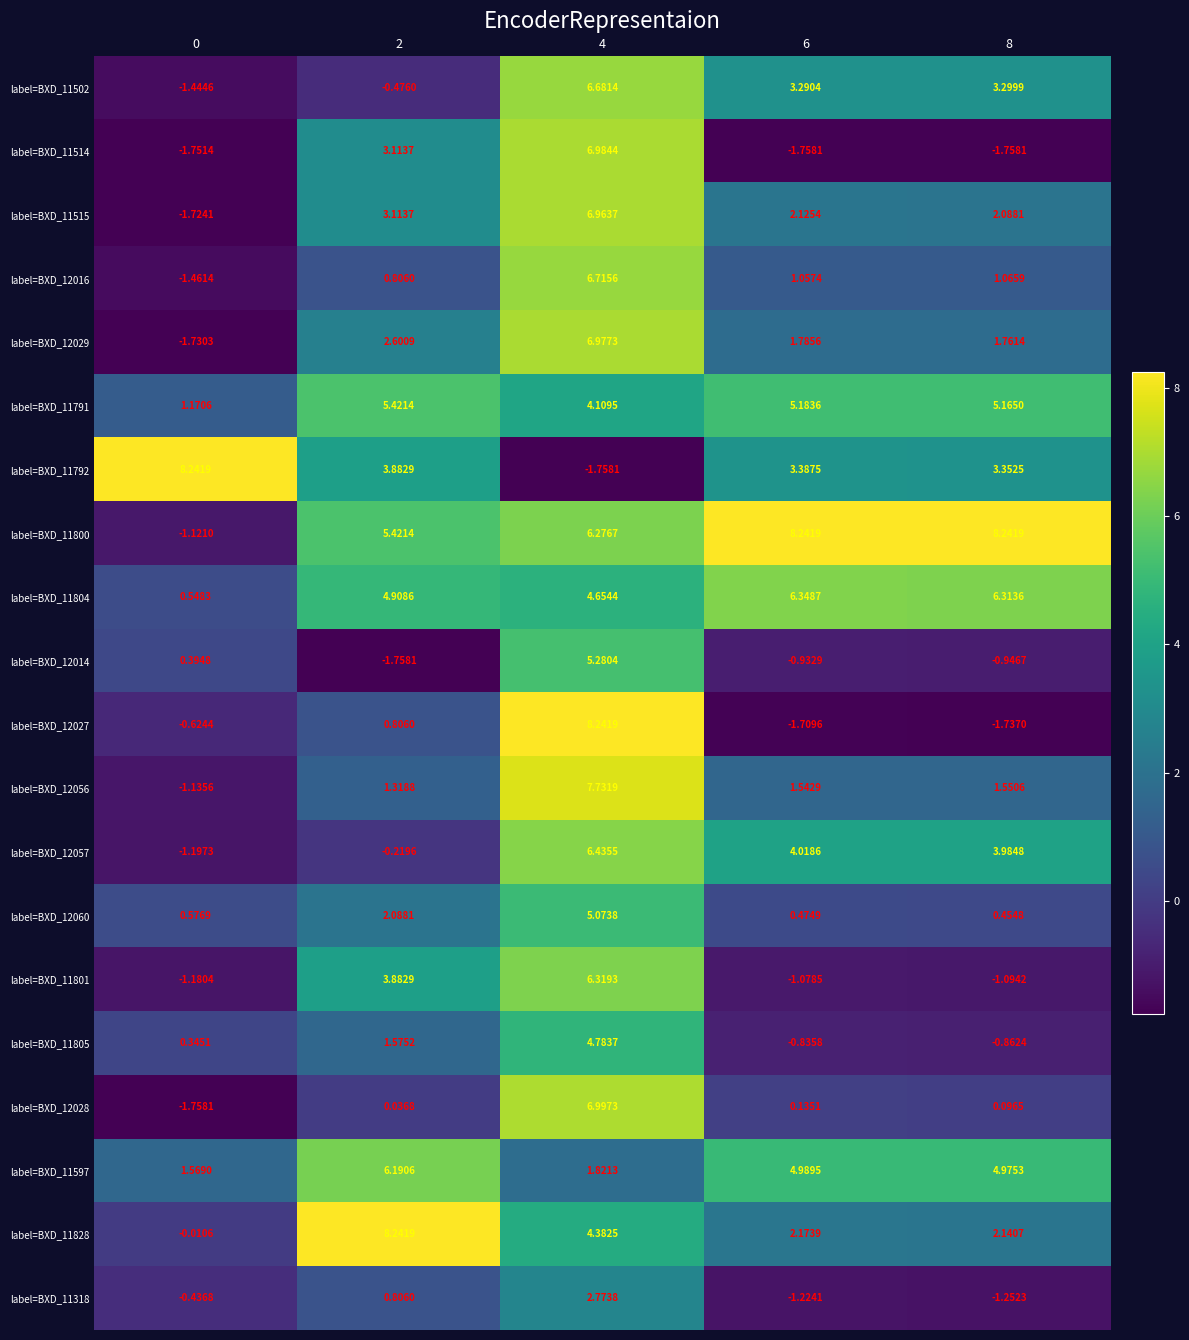

Which series has the largest total across all categories?

label=BXD_11800